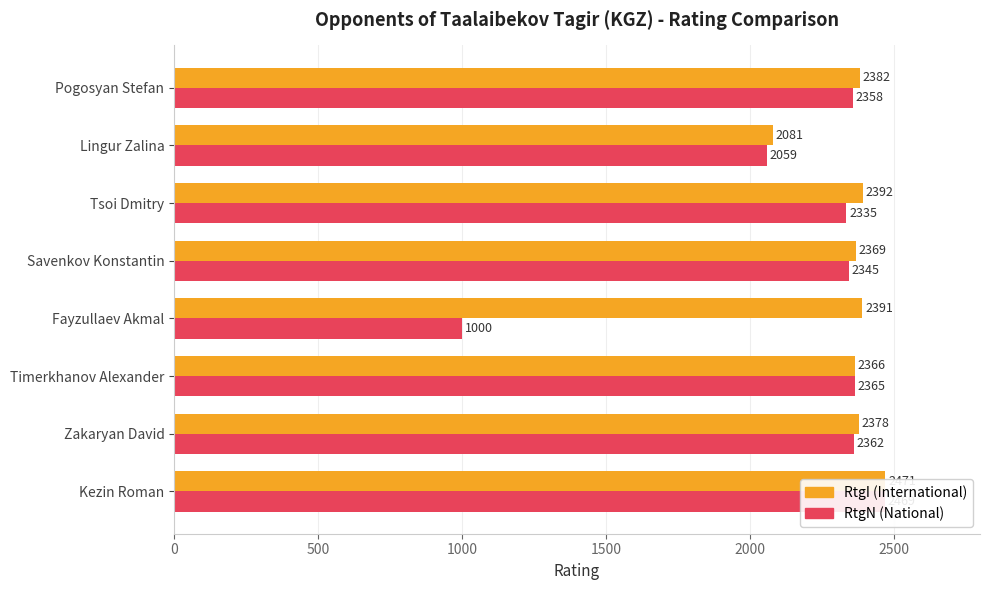

The value of RtgN (National) at Timerkhanov Alexander is 949. True or false?

False